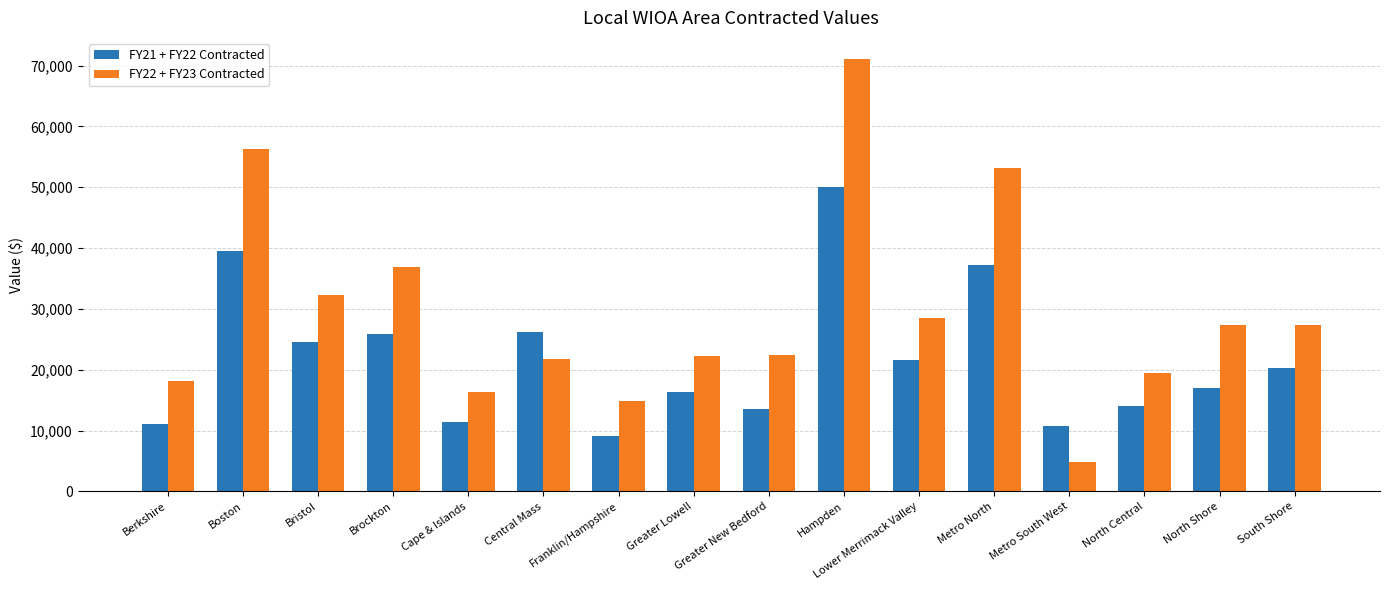

What is the total value across all series at Central Mass?

47901.5